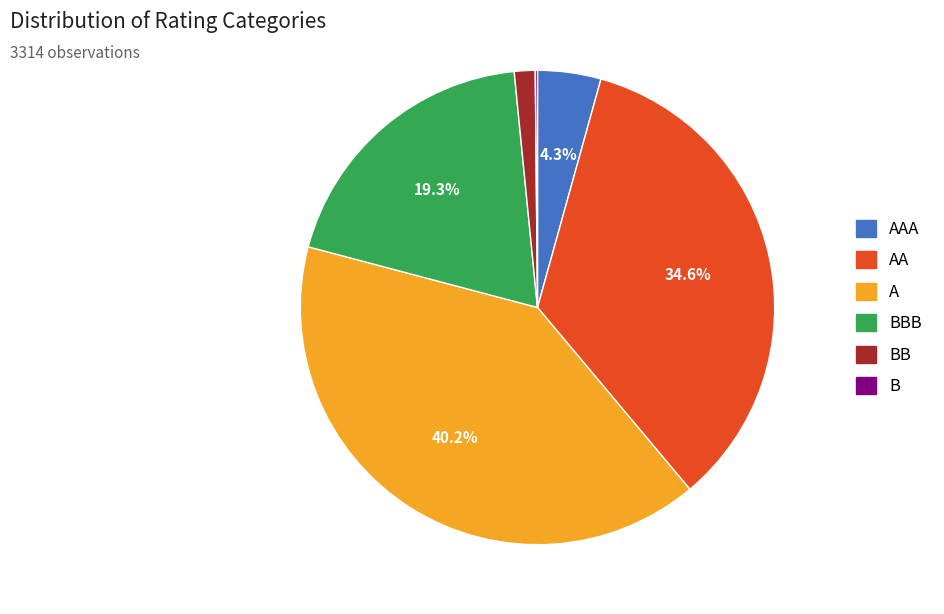

Is there any slice that represents more than half of the pie?

No